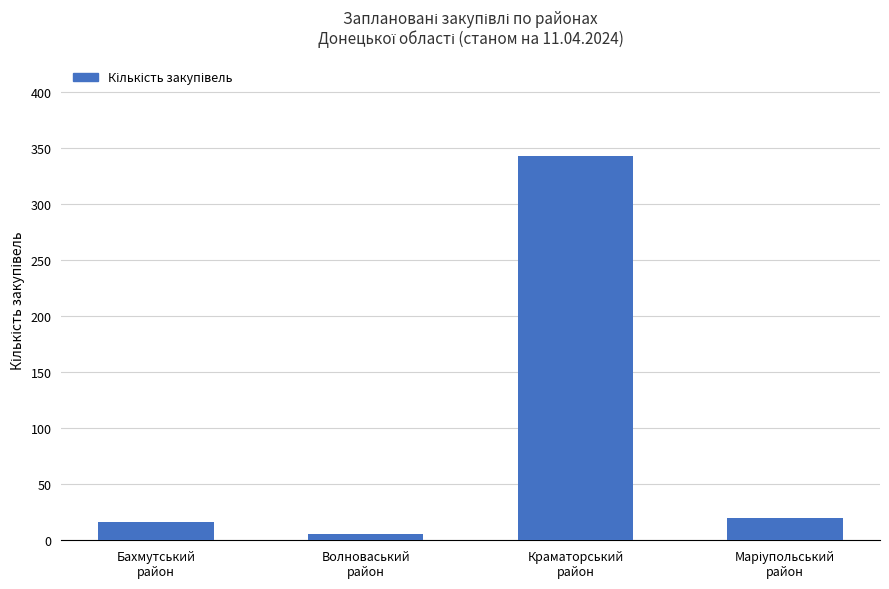

Read the value at Краматорський
район, to the nearest 10.

340